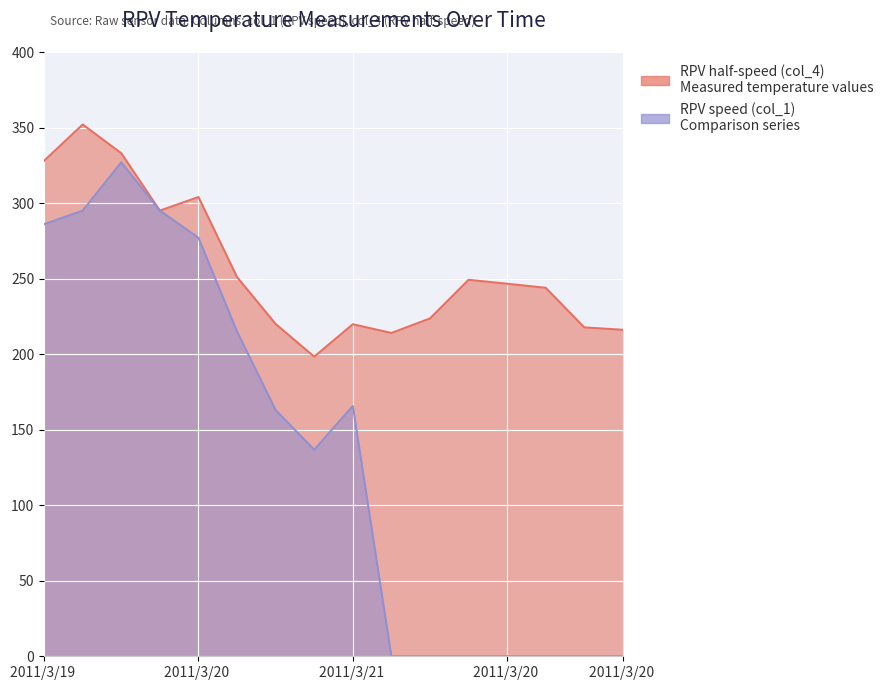

How many interior local peaks does the RPV half-speed (col_4) series have?

4